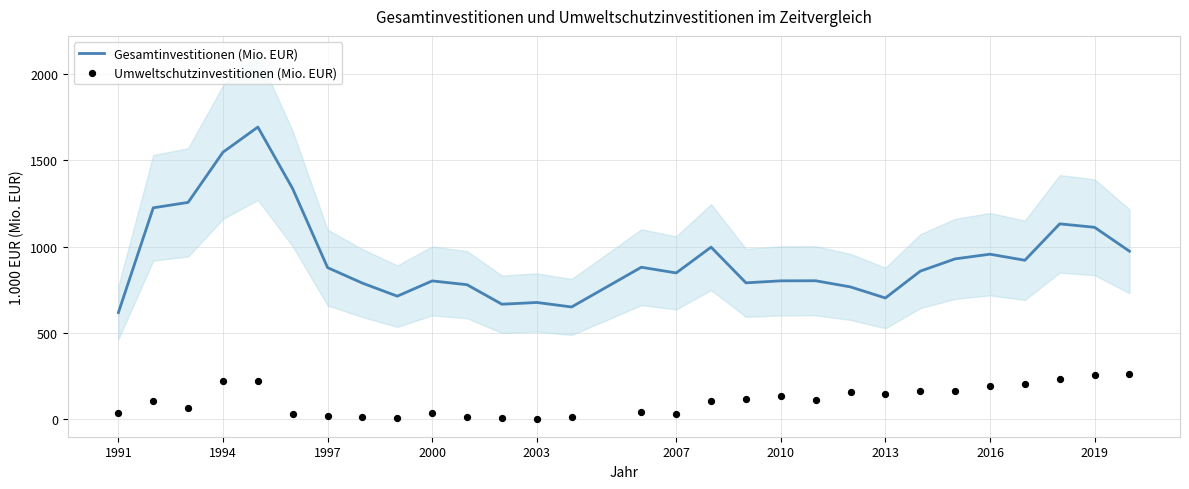

What is the lowest value of the Gesamtinvestitionen (Mio. EUR) series?

616.9